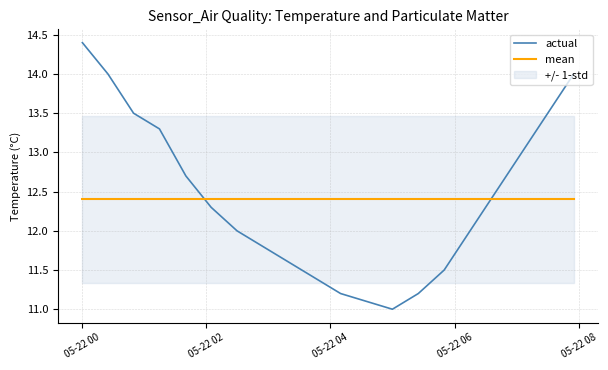

True or false: actual and mean intersect in this chart.

True